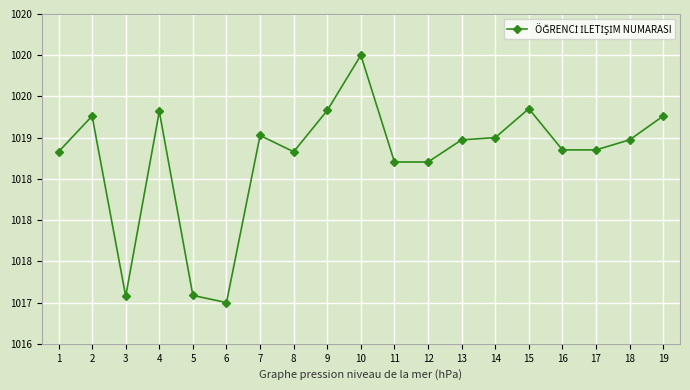

What is the greatest value displayed?

1020.0